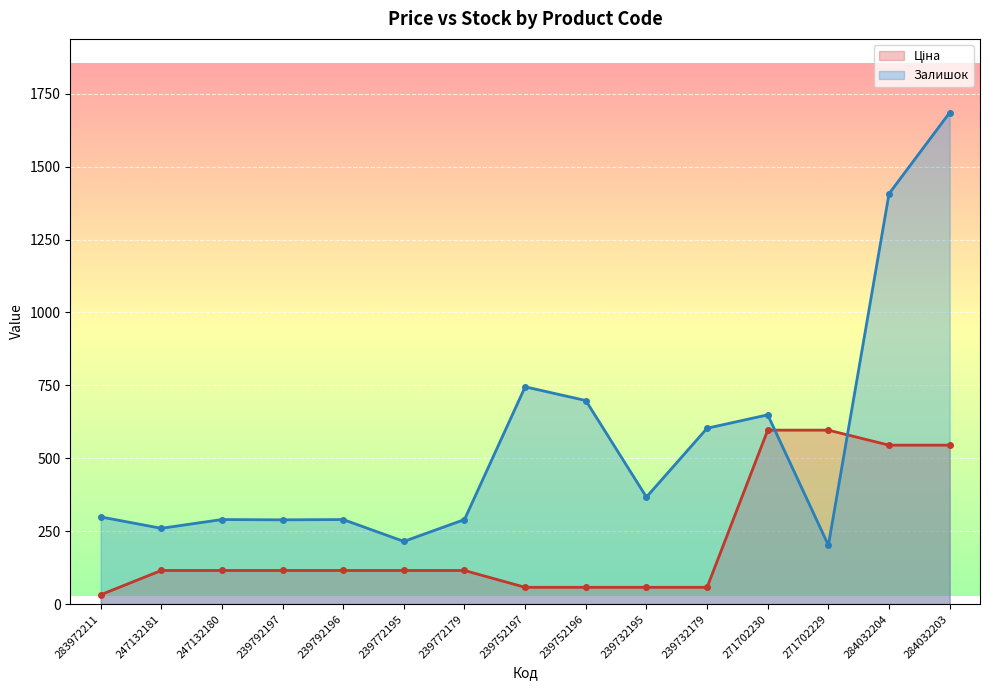

What is the total value across all series at 239752196?

755.7